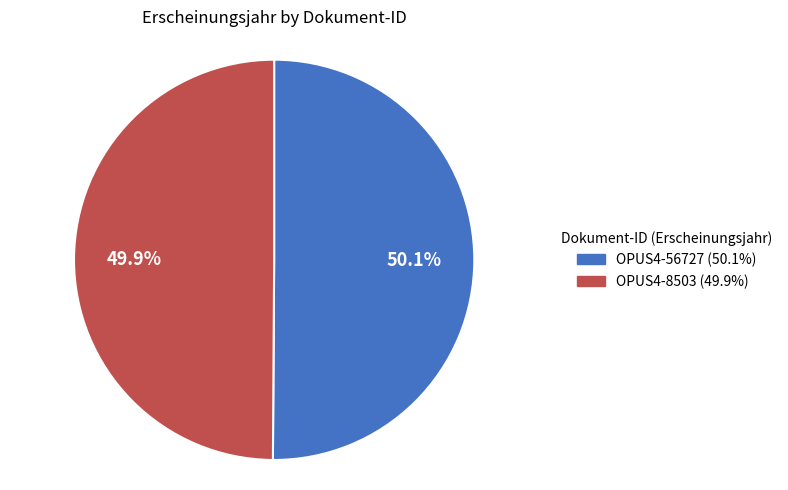

Approximately how many times larger is the value at OPUS4-8503 compared to OPUS4-56727?

1.0